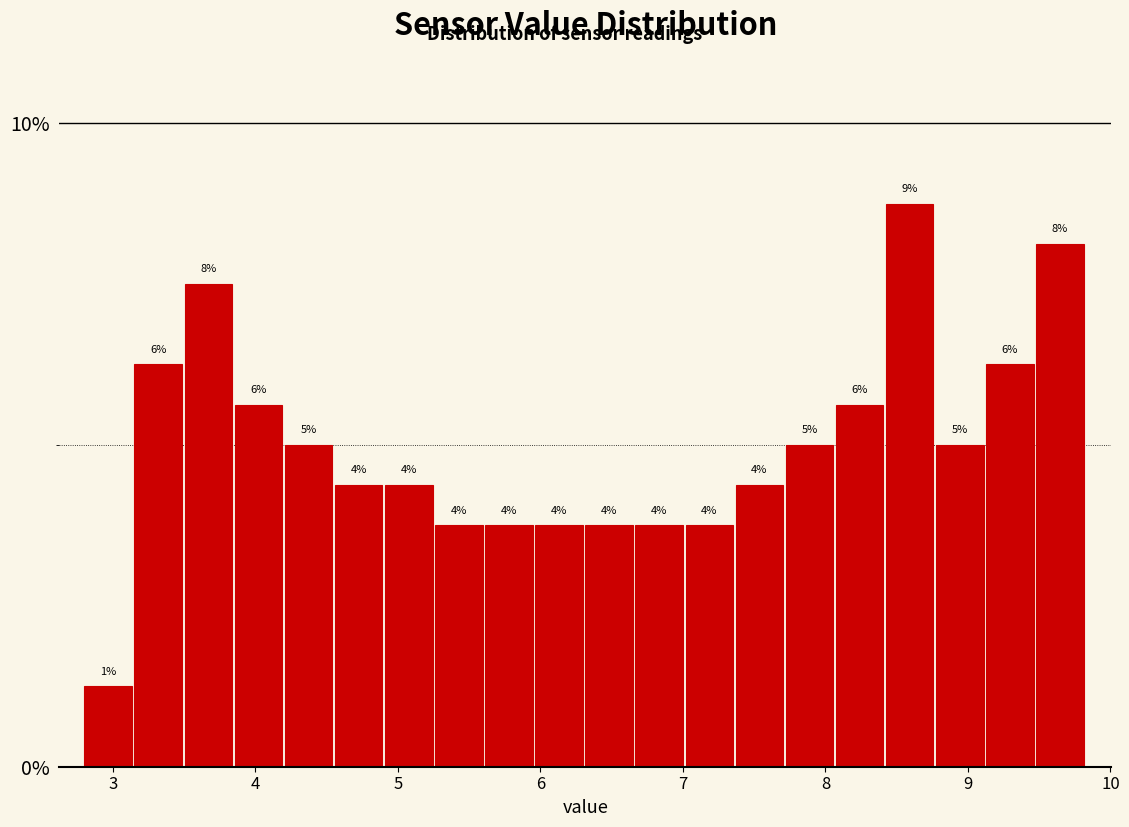

Read against the x-axis, roughly where is the centre of the tallest bar?

8.6